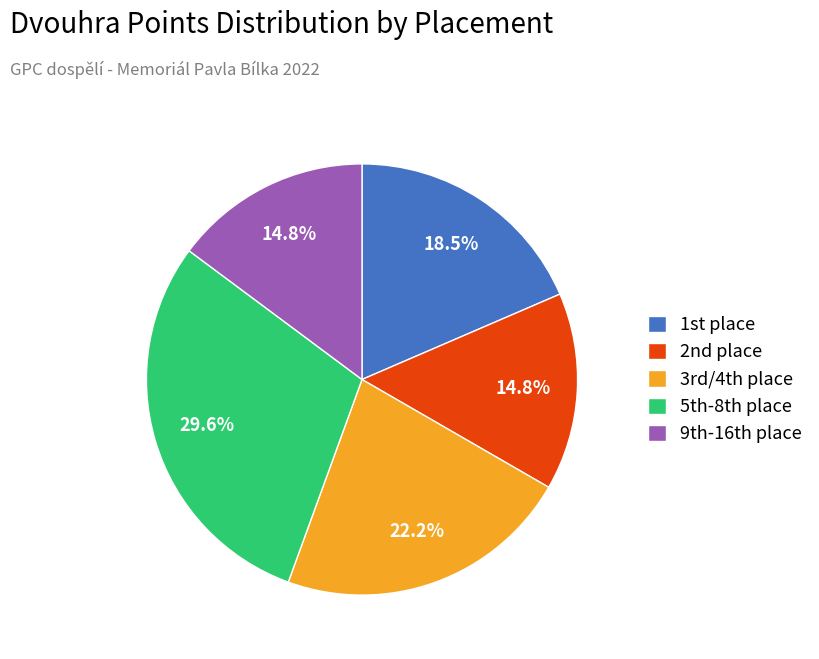

Does any single category account for the majority?

No